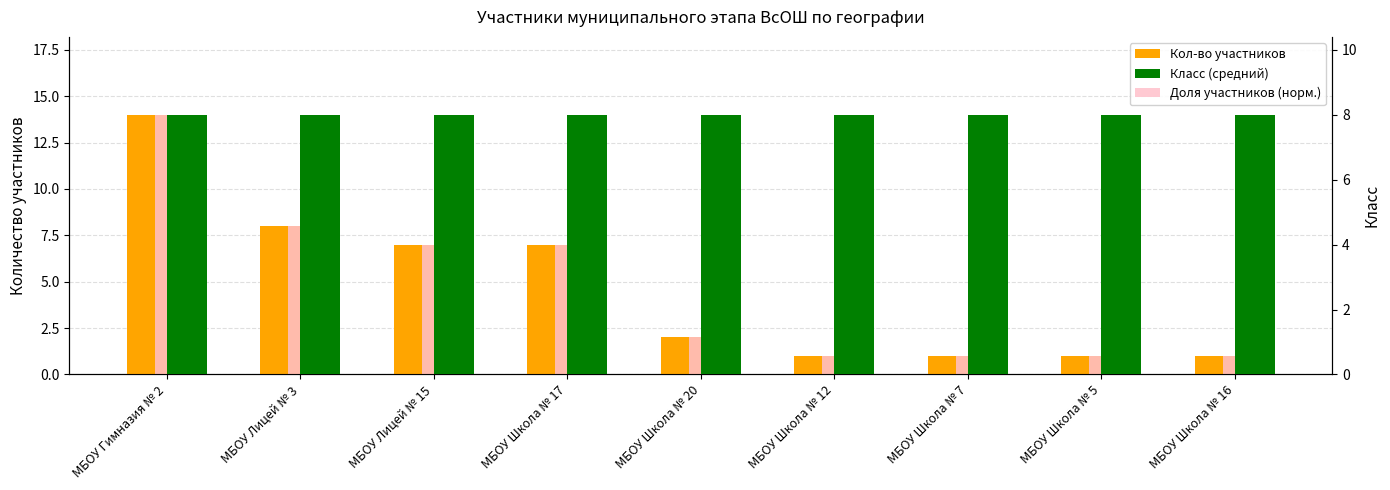

Is the value of Класс (средний) at МБОУ Школа № 17 greater than the value of Кол-во участников at МБОУ Школа № 5?

Yes